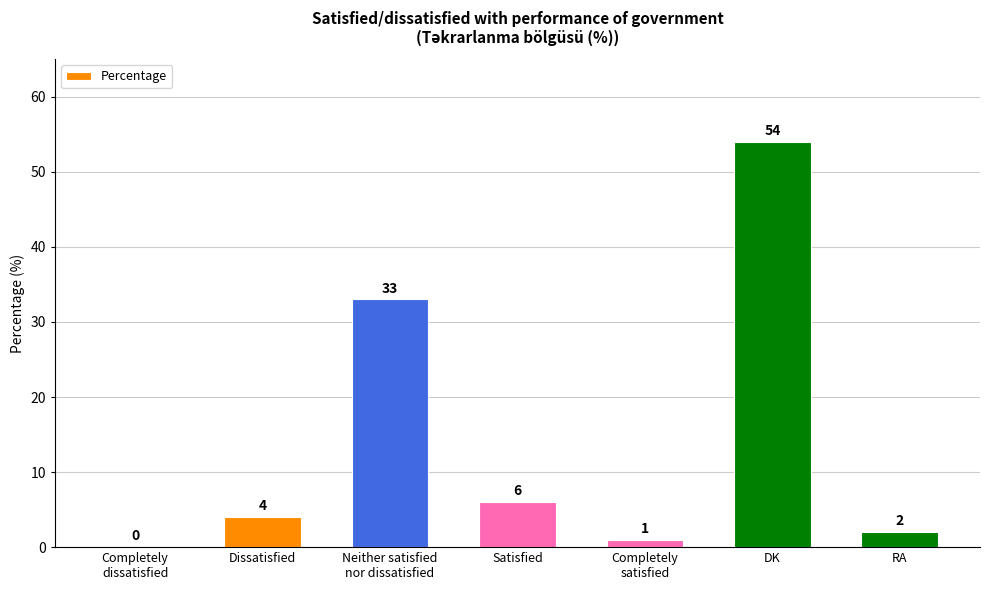

How many values are above zero?

6